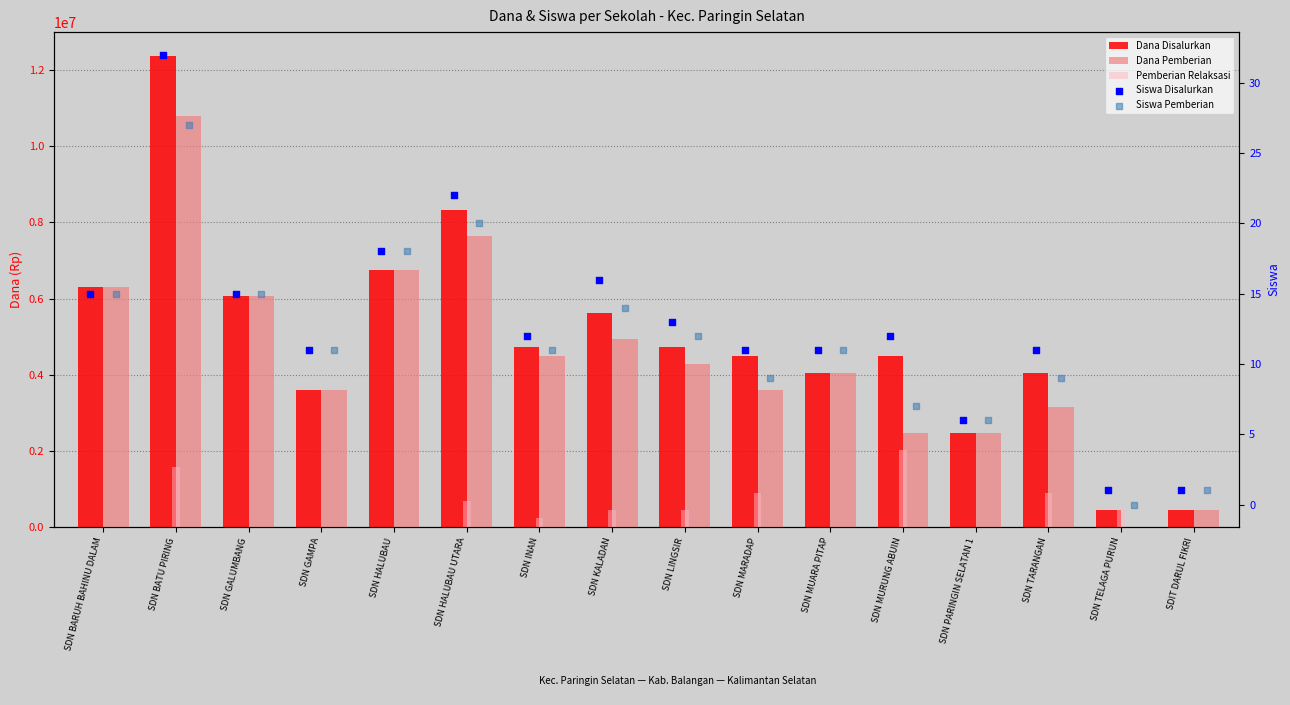

Which series has the largest Y range (max minus min)?

Dana Disalurkan